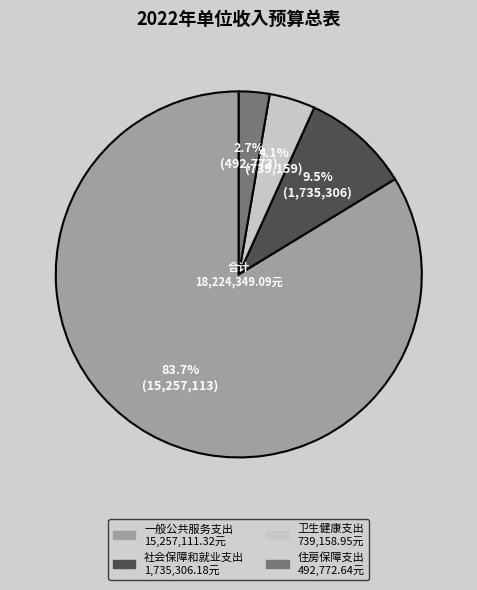

What percentage is the 住房保障支出 slice, to the nearest percent?

3%